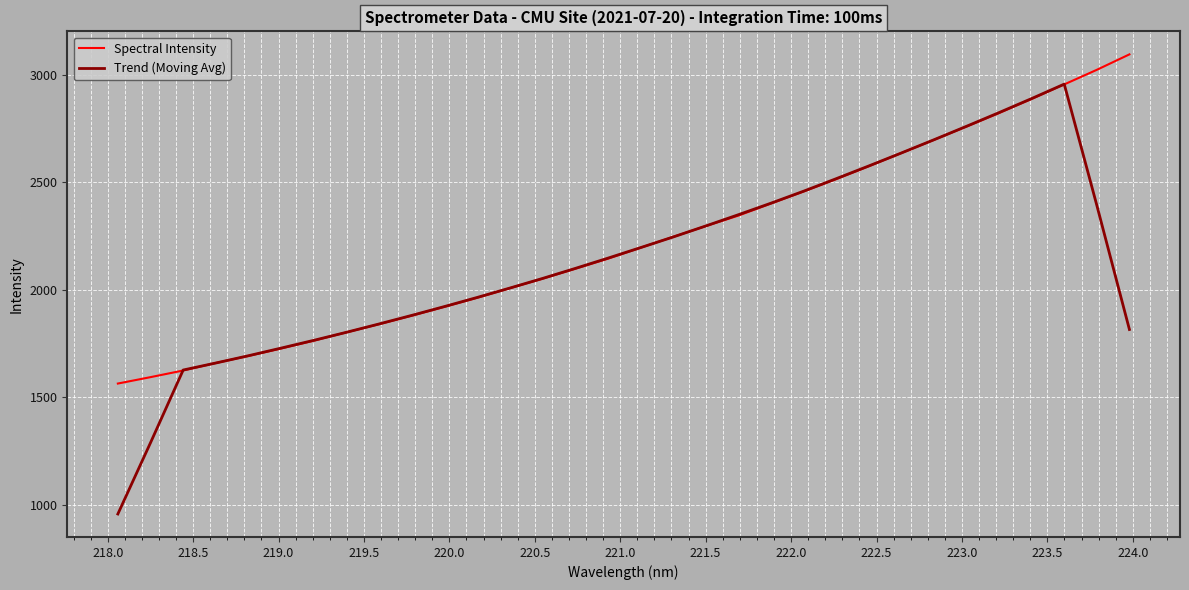

Rank the series by their average value, from highest to lowest.

Spectral Intensity, Trend (Moving Avg)